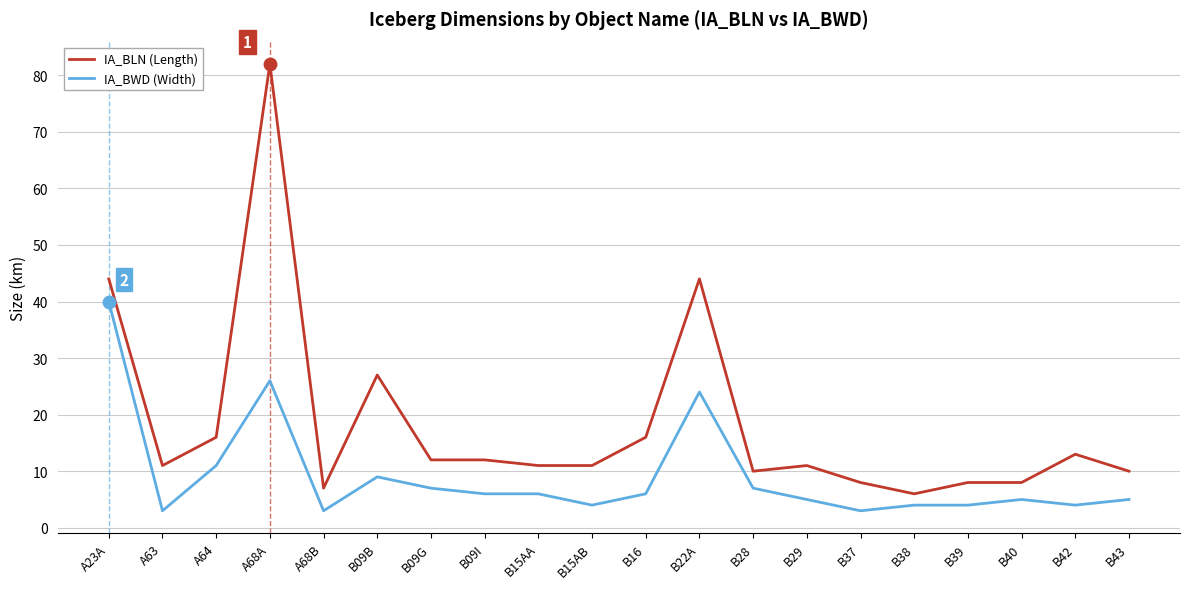

What is the difference between the highest and lowest values at B43?

5